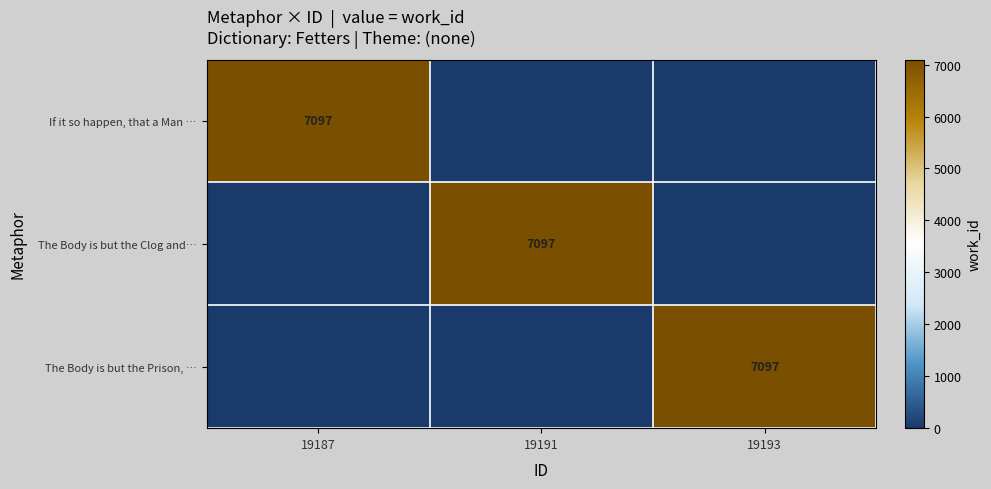

True or false: The Body is but the Prison, … has a value of 12018 at 19193.

False